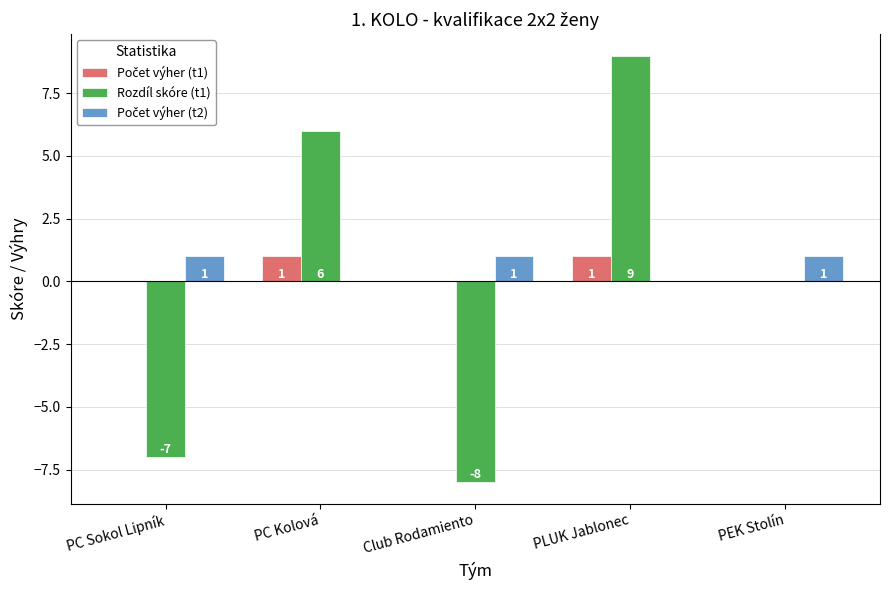

Does the chart contain stacked bars?

No